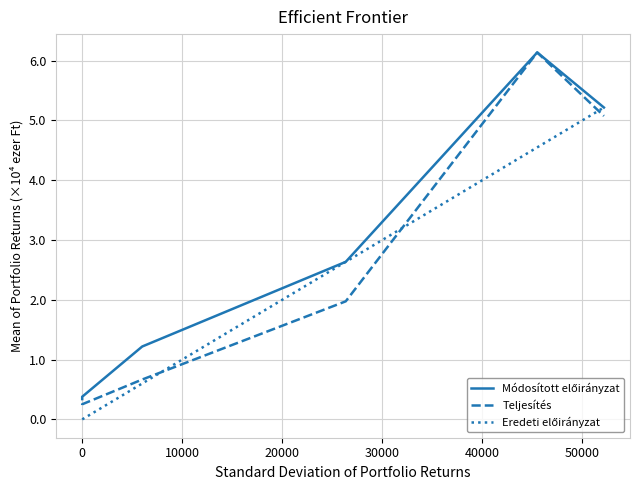

Between −10000 and 20000, which is larger?

20000